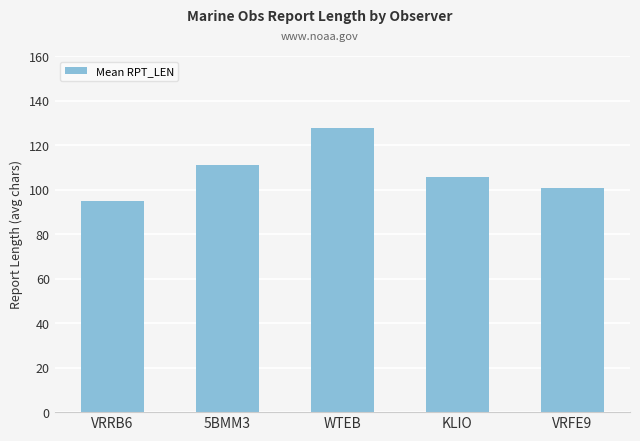

What is the approximate value at 5BMM3?

111